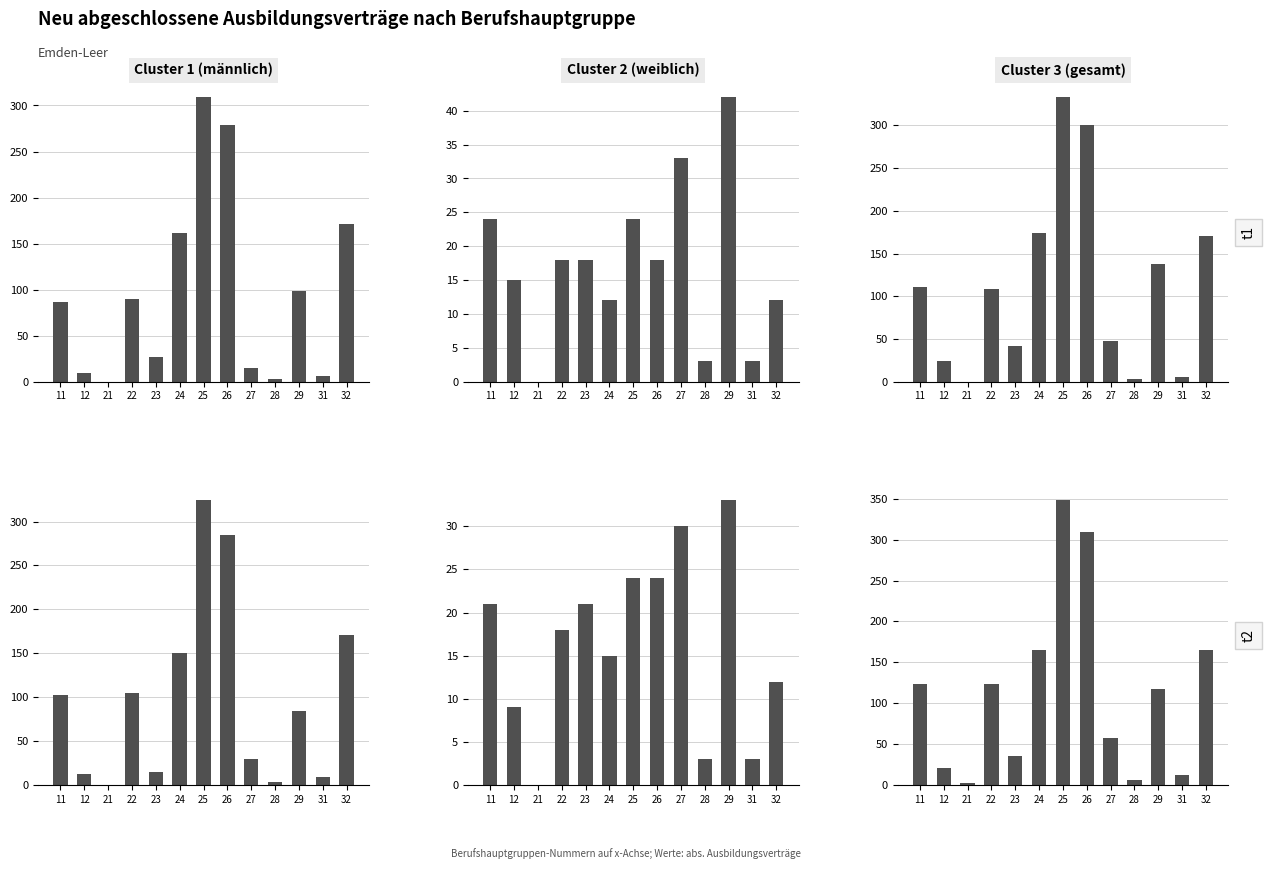

What is the sum of the gesamt_2017 values at 11 and 25?

471